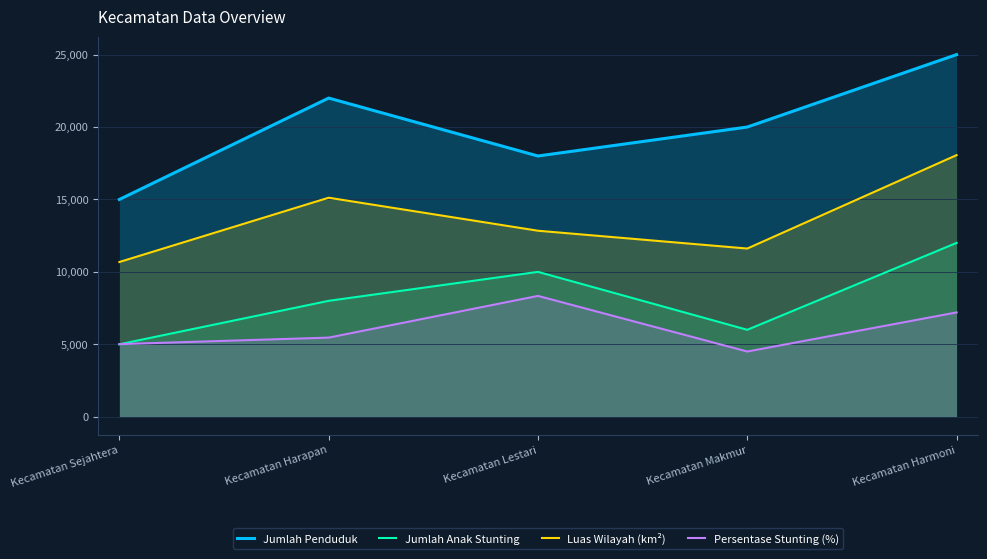

Does the chart display data point markers on the line(s)?

No